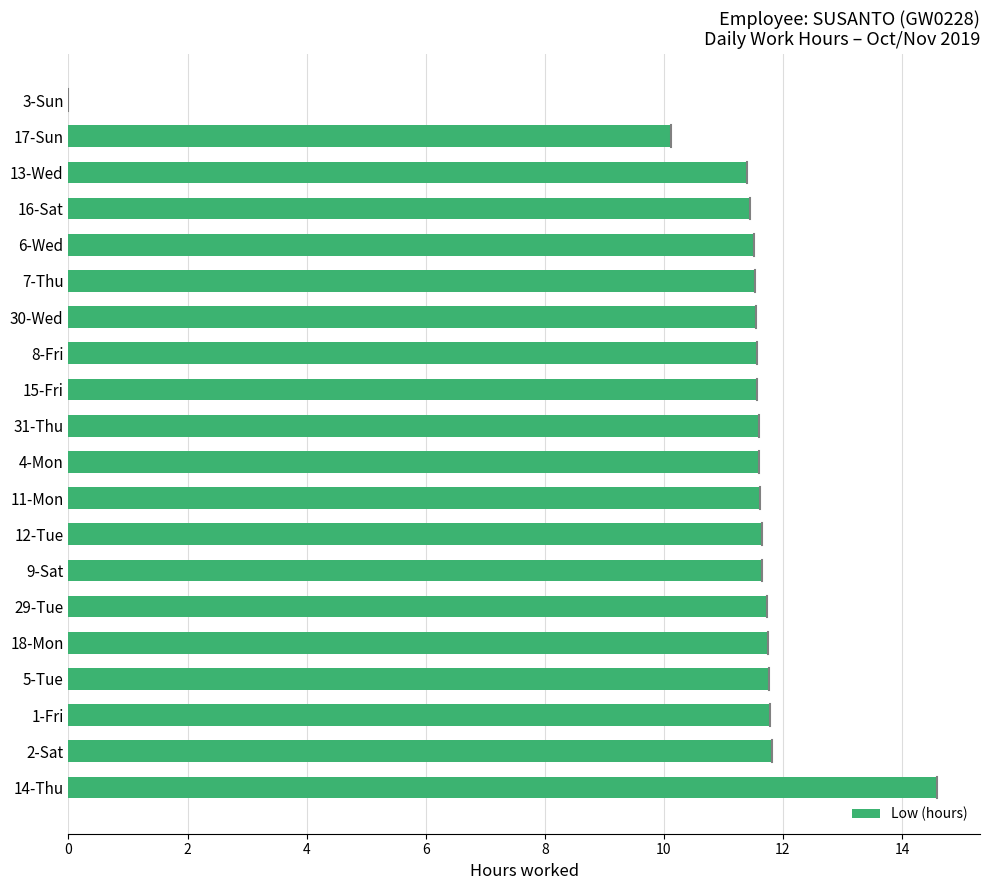

What is the ratio of the value at 15-Fri to the value at 13-Wed?

1.0